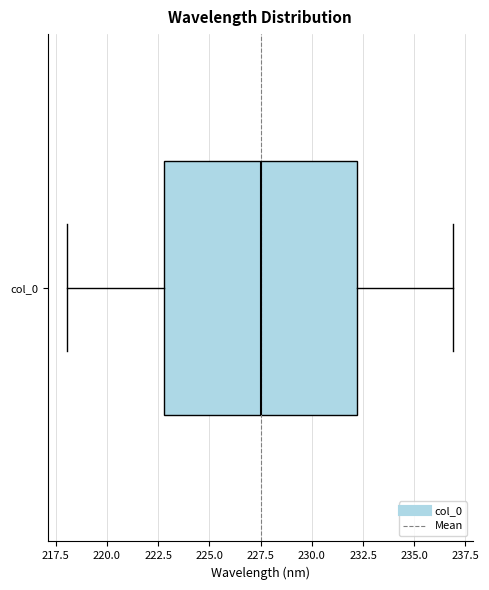

Where is the left edge of the box for col_0 on the x-axis? The values are not printed on the chart, so give them approximately, as read against the axis.

223.0